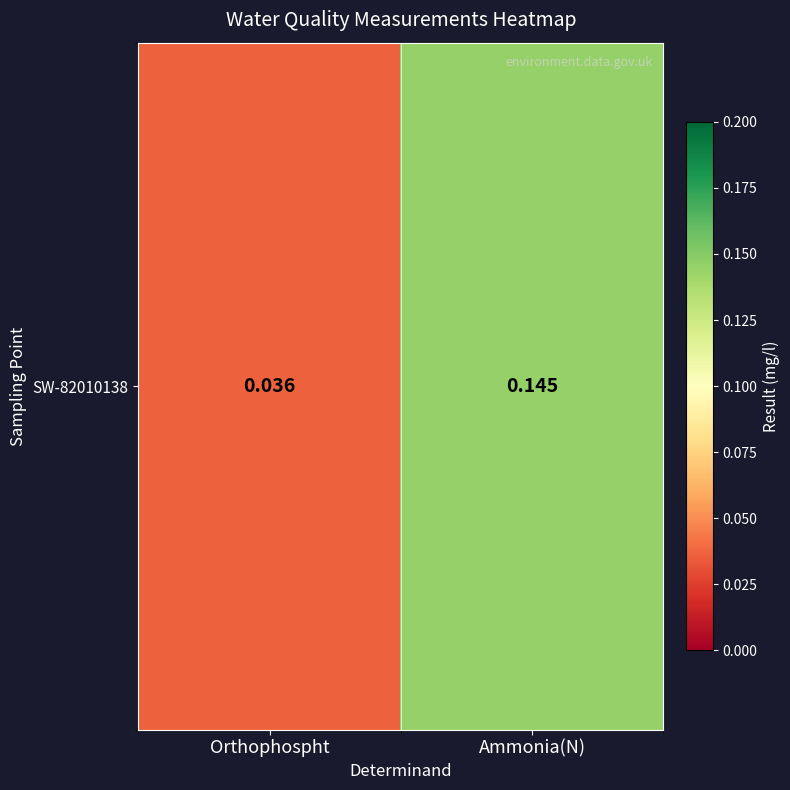

Reading left to right, extract all data points from this chart.

Orthophospht=0.0	Ammonia(N)=0.1